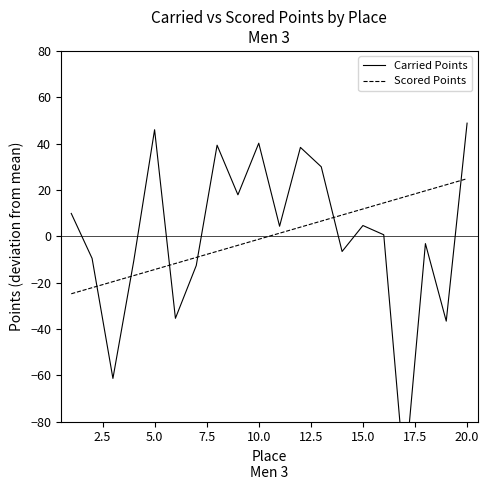

What is the minimum value for Scored Points?

-24.8